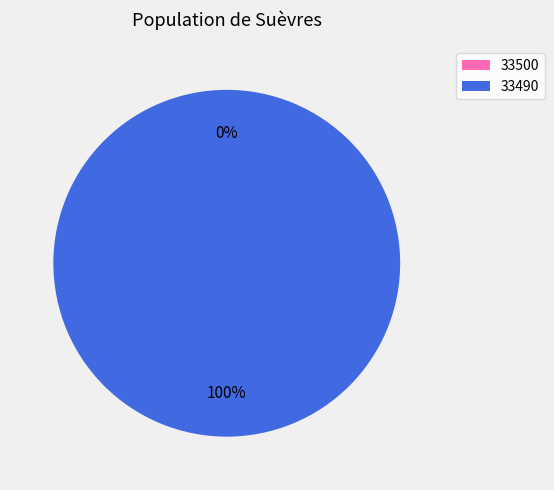

Does 33490 represent more than half of the total?

Yes